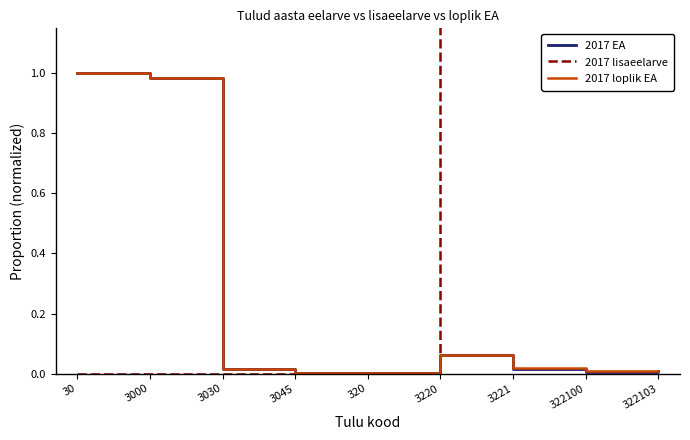

Where do 2017 lisaeelarve and 2017 EA first cross each other?

320 and 3220